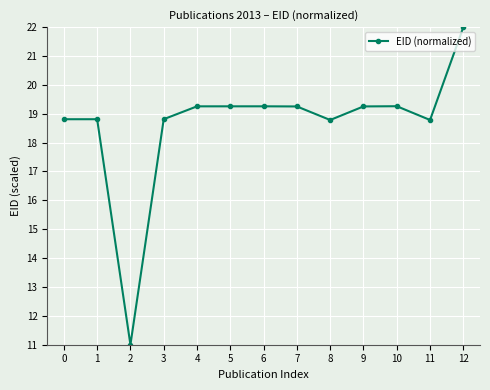

Is this an area chart (filled region under the line)?

No